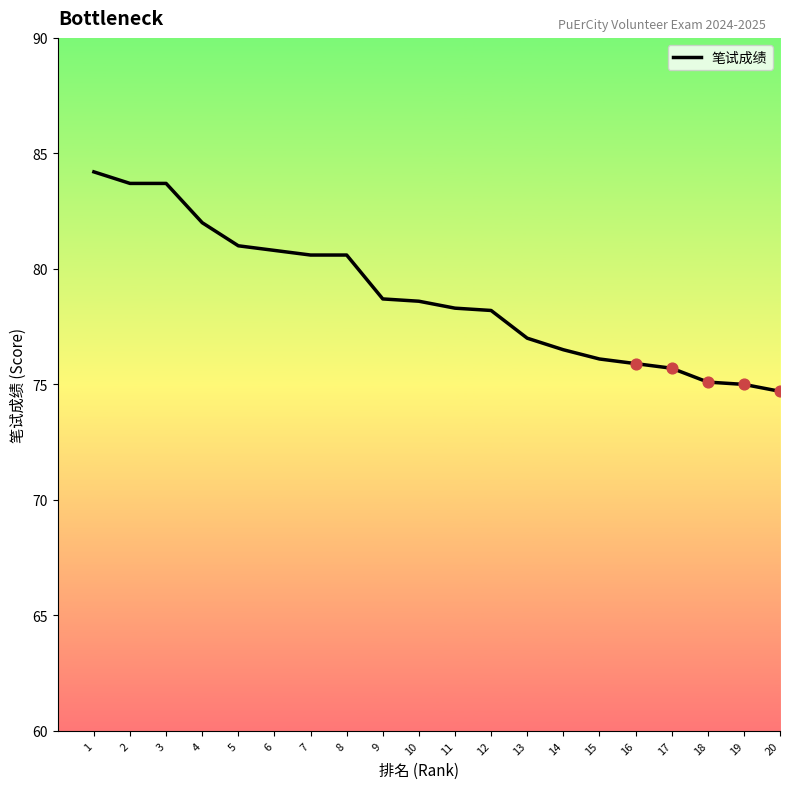

Between 5 and 8, which is larger?

5